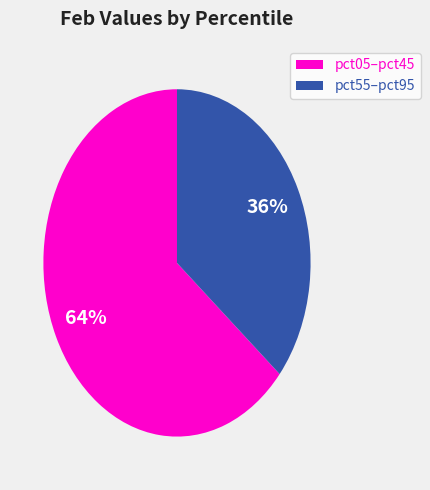

What is the largest slice in the pie chart?

pct05–pct45